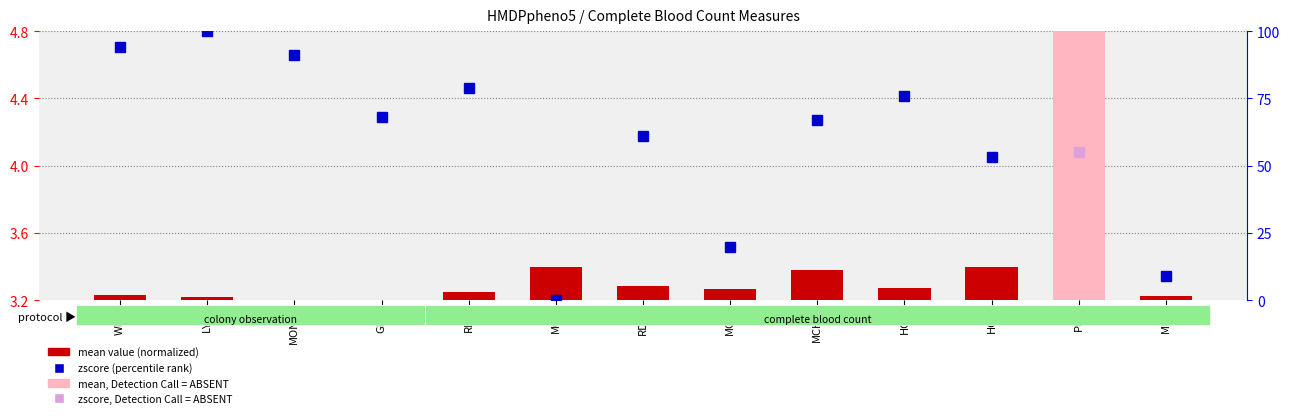

Rank the categories by value from lowest to highest.

MONO, GRA, LYM, MPV, WBC, RBC, MCH, HGB, RDW, MCHC, MCV, HCT, PLT